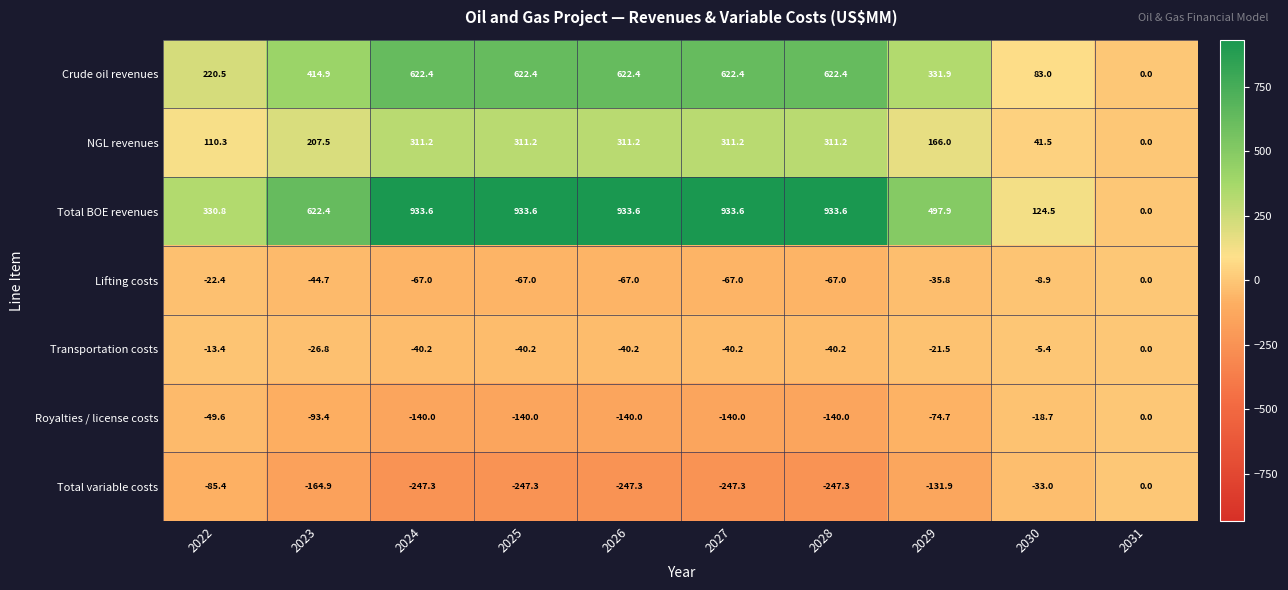

Where is NGL revenues nearest to the value 155?

2029